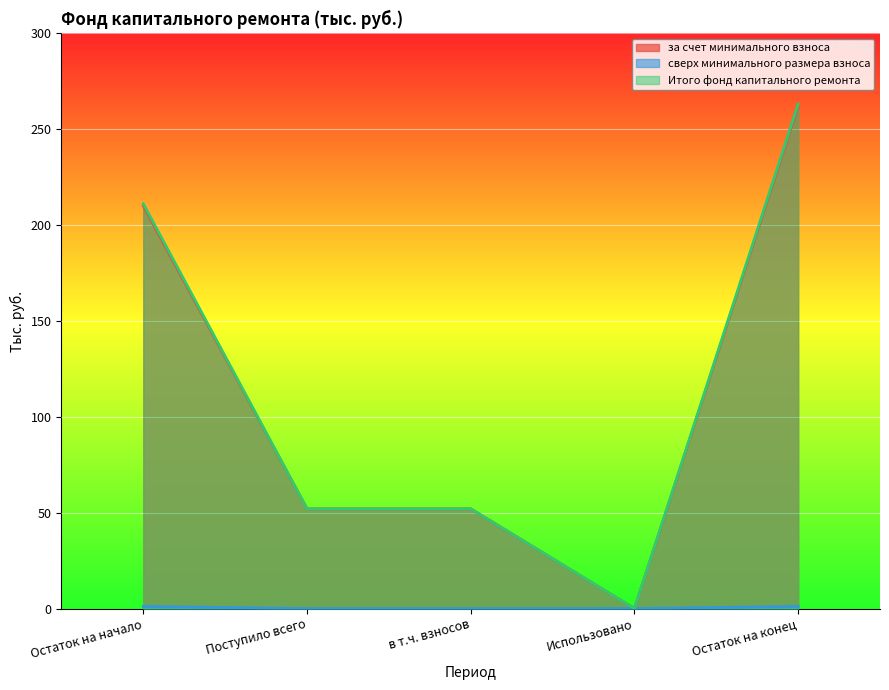

Which has a higher value, Остаток на конец or Использовано?

Остаток на конец